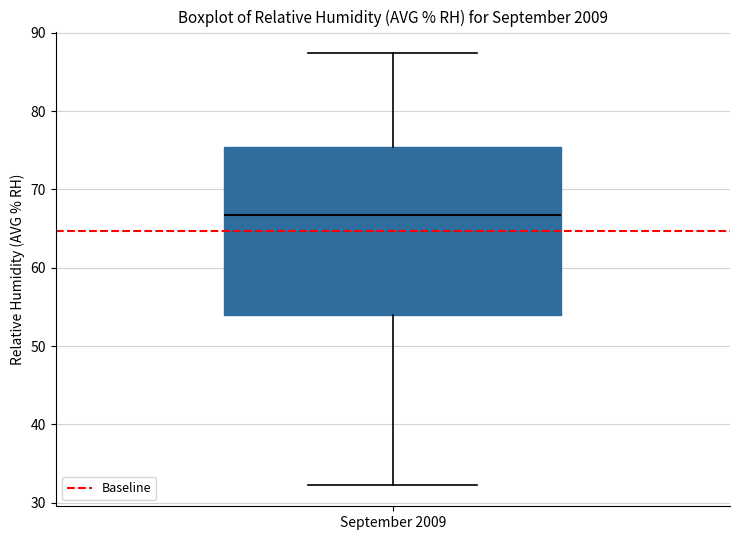

Transcribe this box plot: give where the median line is, the range the box spans, and where the two whiskers end, as read against the y-axis. The values are not printed on the chart, so give them approximately, as read against the axis.

median 67, box 54 to 75, whiskers 32 to 87